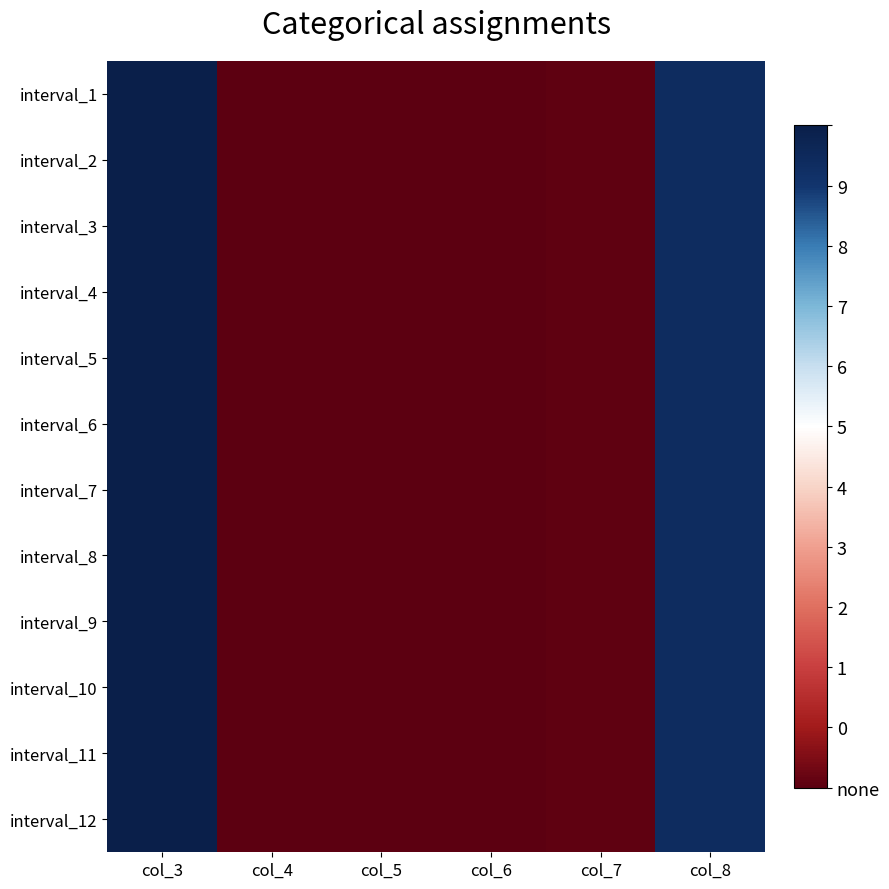

At col_5, list the series in order from largest to smallest.

interval_1, interval_2, interval_3, interval_4, interval_5, interval_6, interval_7, interval_8, interval_9, interval_10, interval_11, interval_12